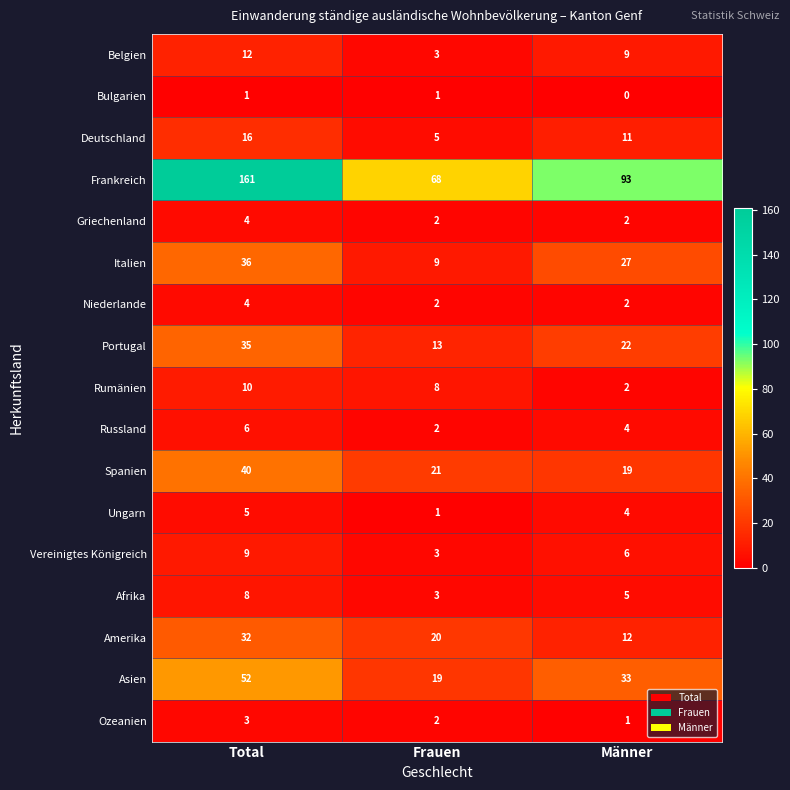

Count the number of data series in this chart.

17